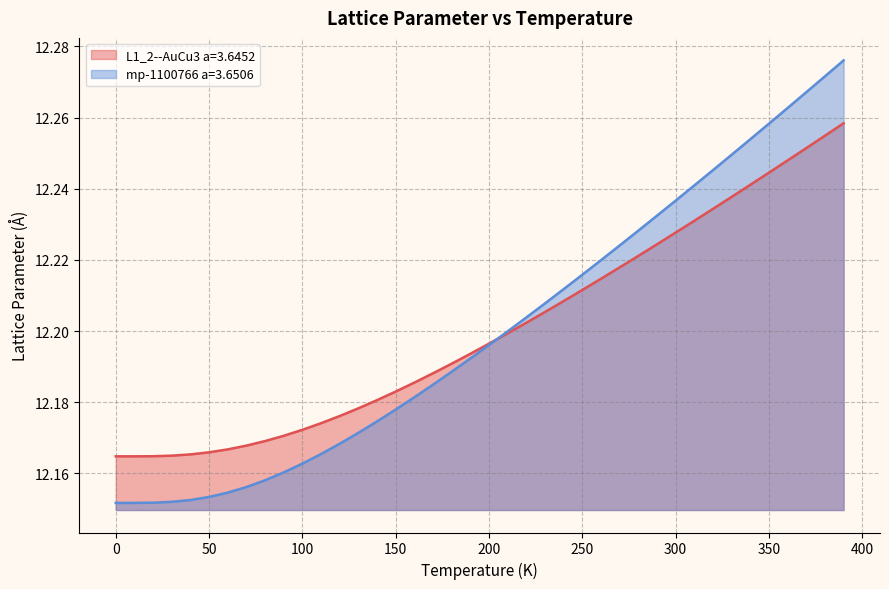

What is the smallest value displayed?

12.2